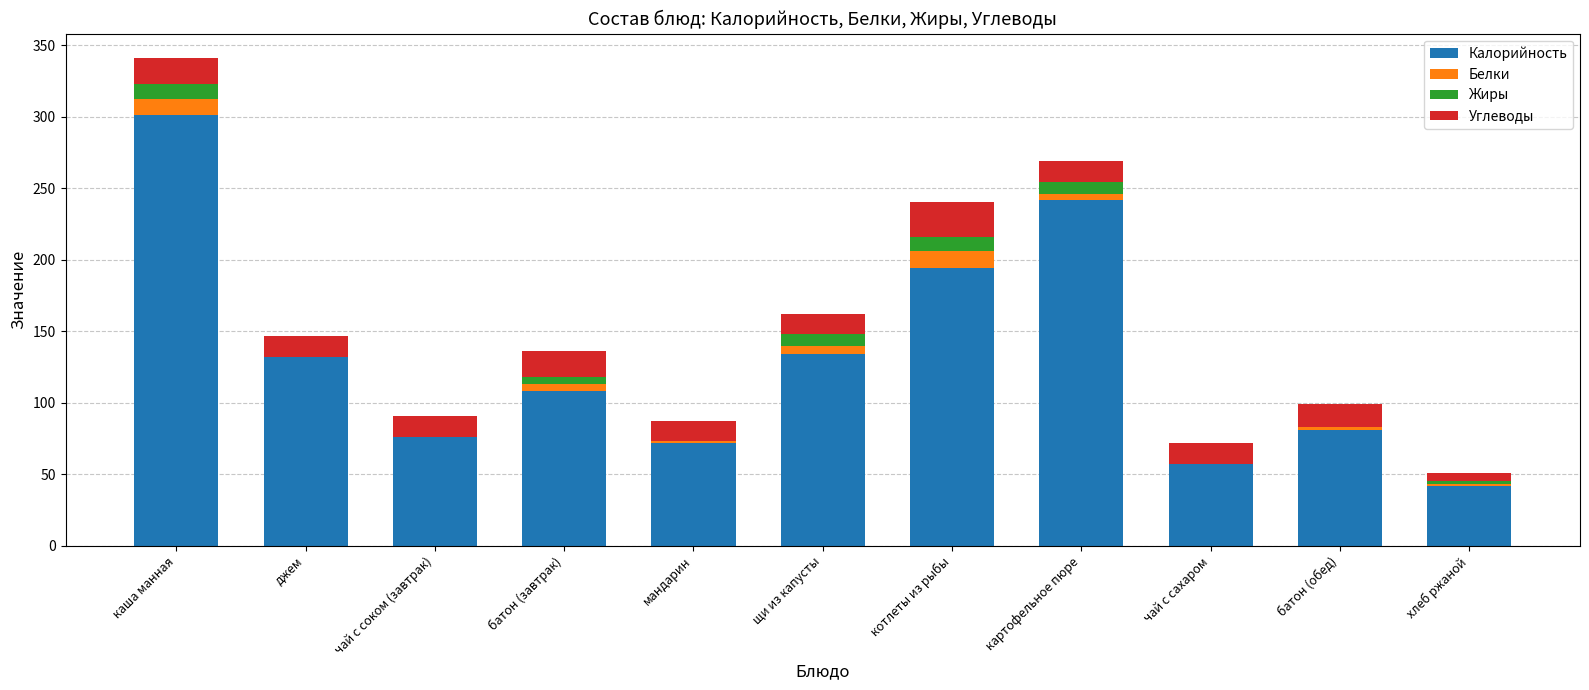

What is the highest value of the Калорийность series?

301